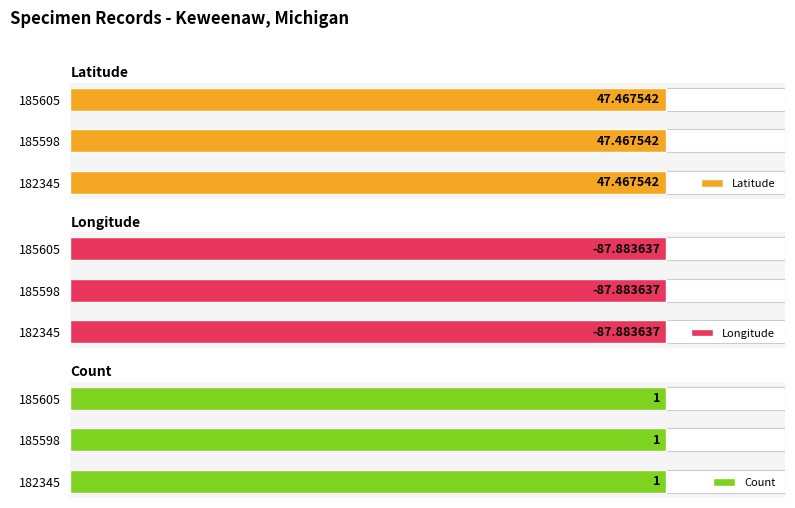

The Longitude series shows -87.9 at 182345. True or false?

True